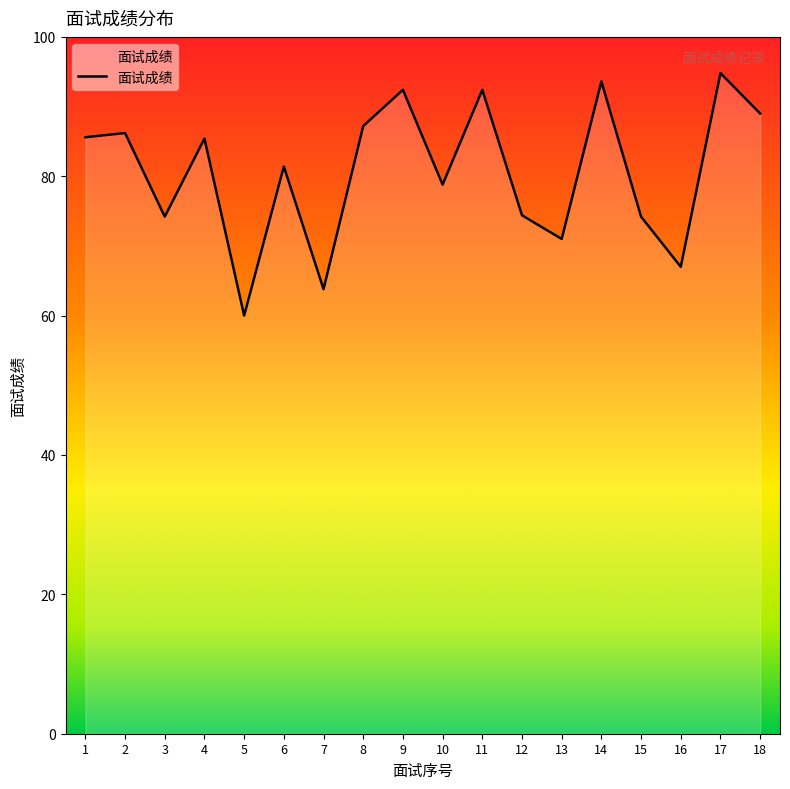

At which category does the chart reach its minimum across all series?

5